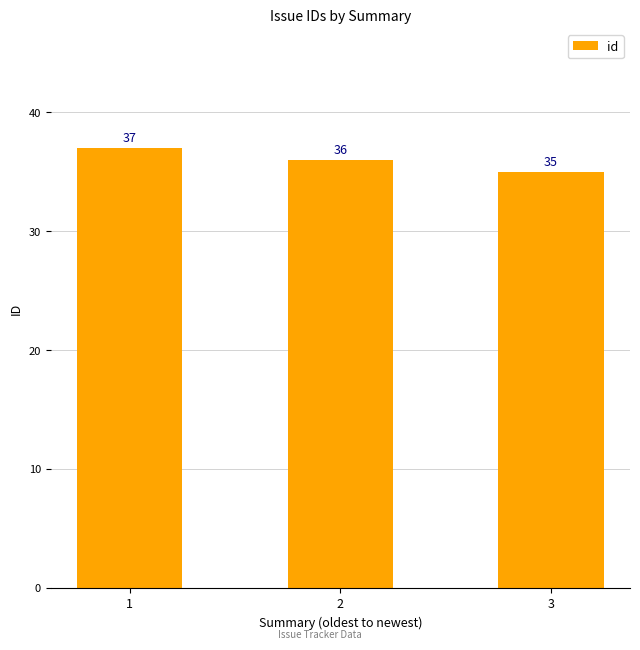

Count the number of data series in this chart.

1